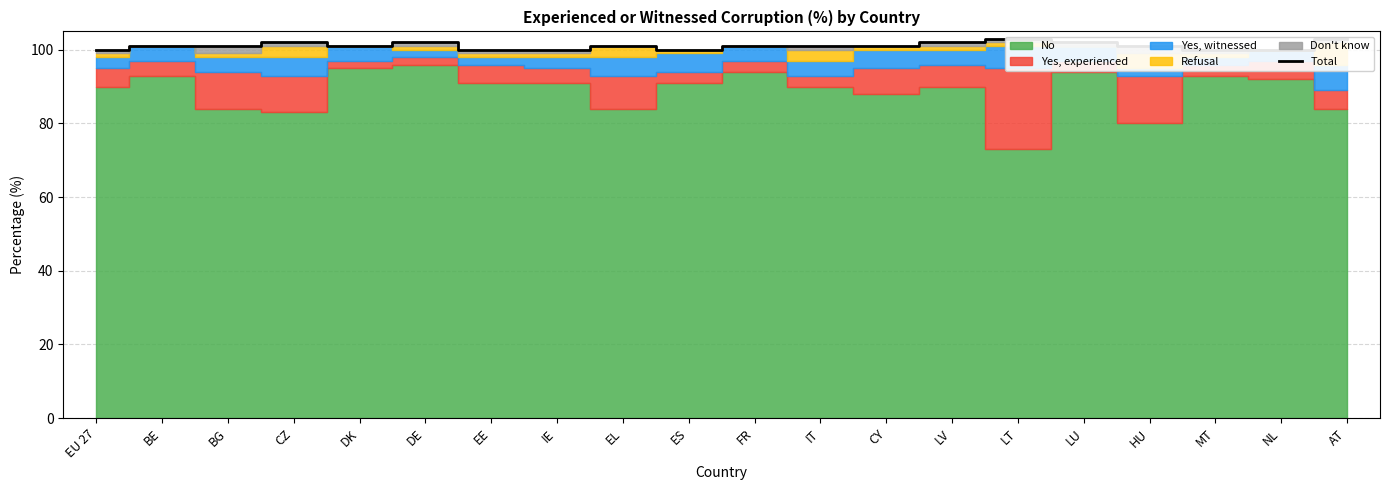

Count the number of categories in the chart.

20